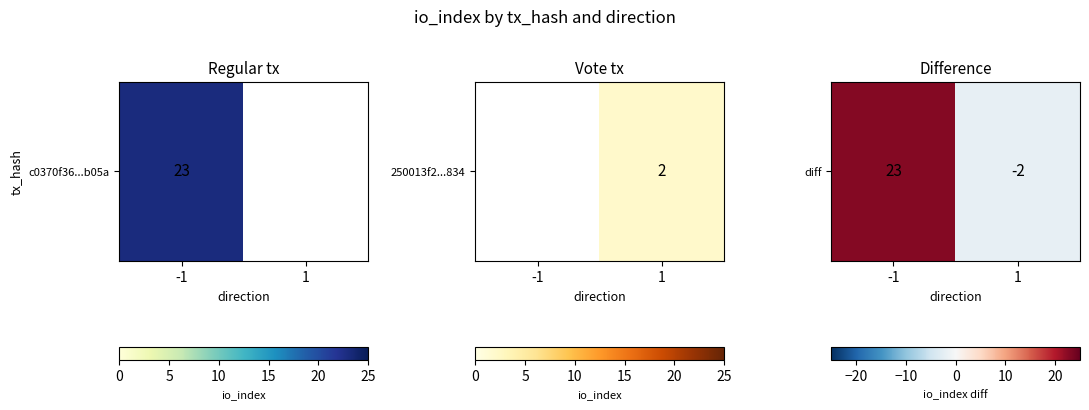

Reading left to right, extract all data points from this chart.

-1=23	1=-2